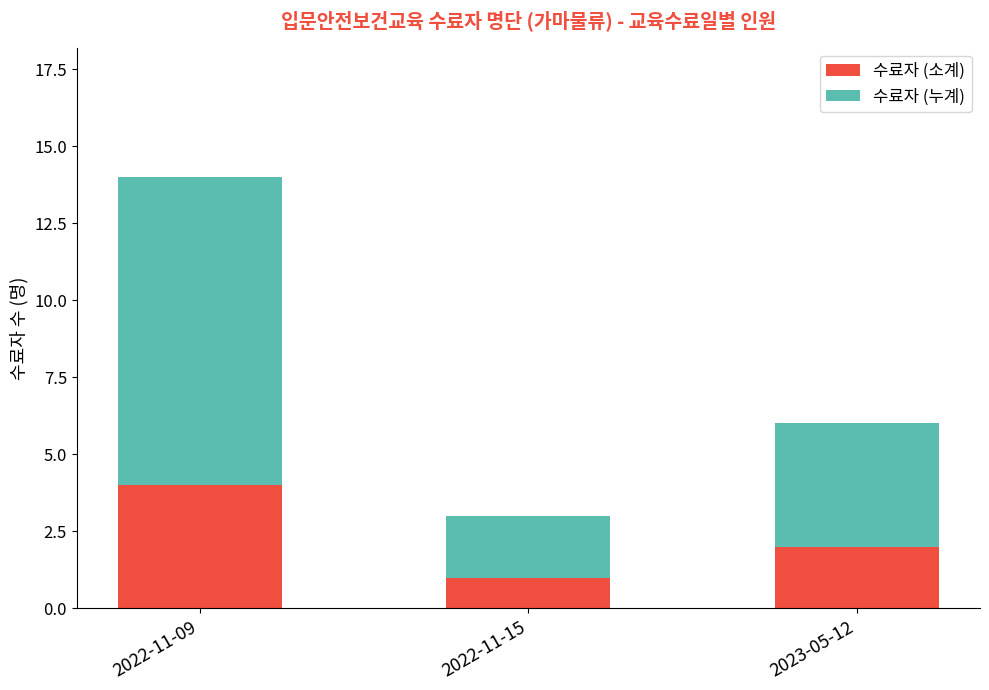

What is the average value of the 수료자 (소계) series?

2